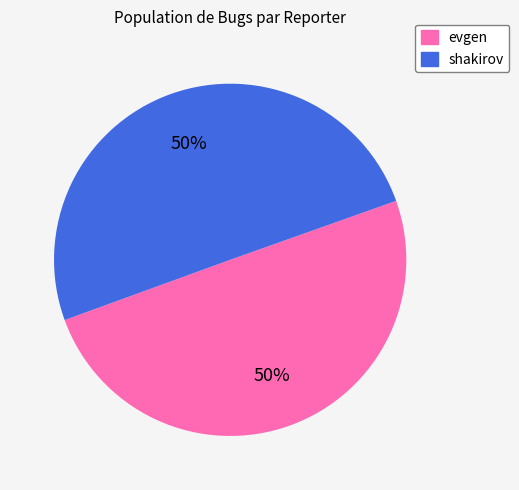

True or false: evgen accounts for 50% of the total.

True